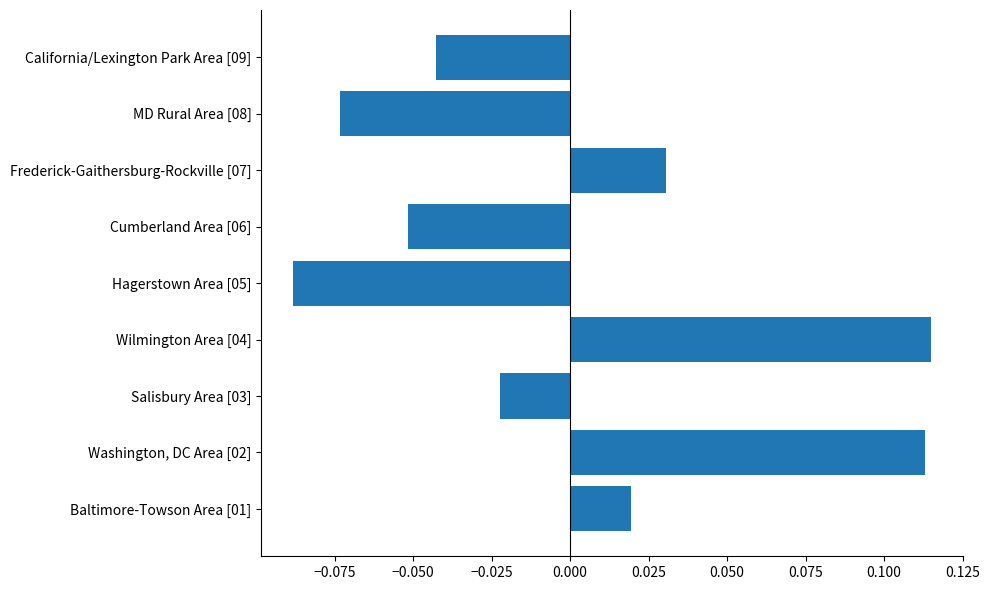

Rank the categories by value from lowest to highest.

Hagerstown Area [05], MD Rural Area [08], Cumberland Area [06], California/Lexington Park Area [09], Salisbury Area [03], Baltimore-Towson Area [01], Frederick-Gaithersburg-Rockville [07], Washington, DC Area [02], Wilmington Area [04]